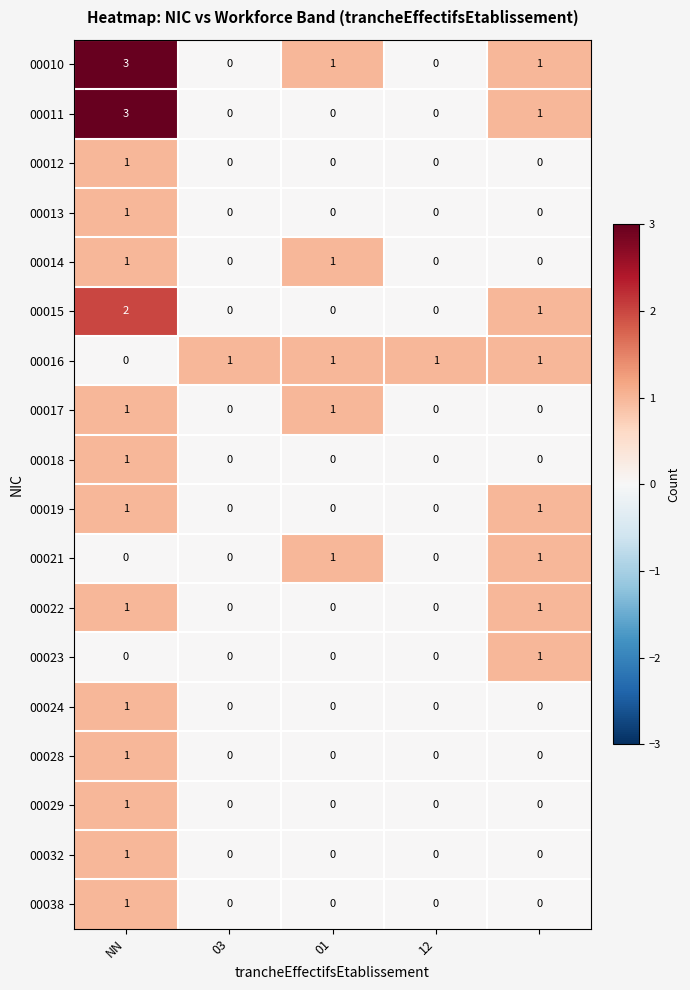

How many 00017 values are between 0 and 1?

5